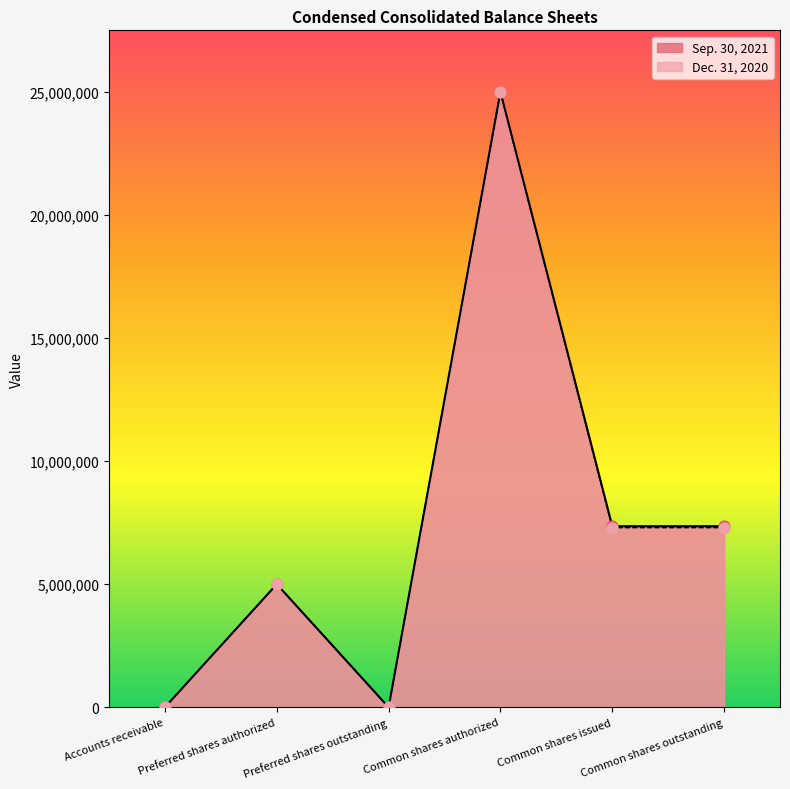

Which series contains the highest Y value?

Sep. 30, 2021